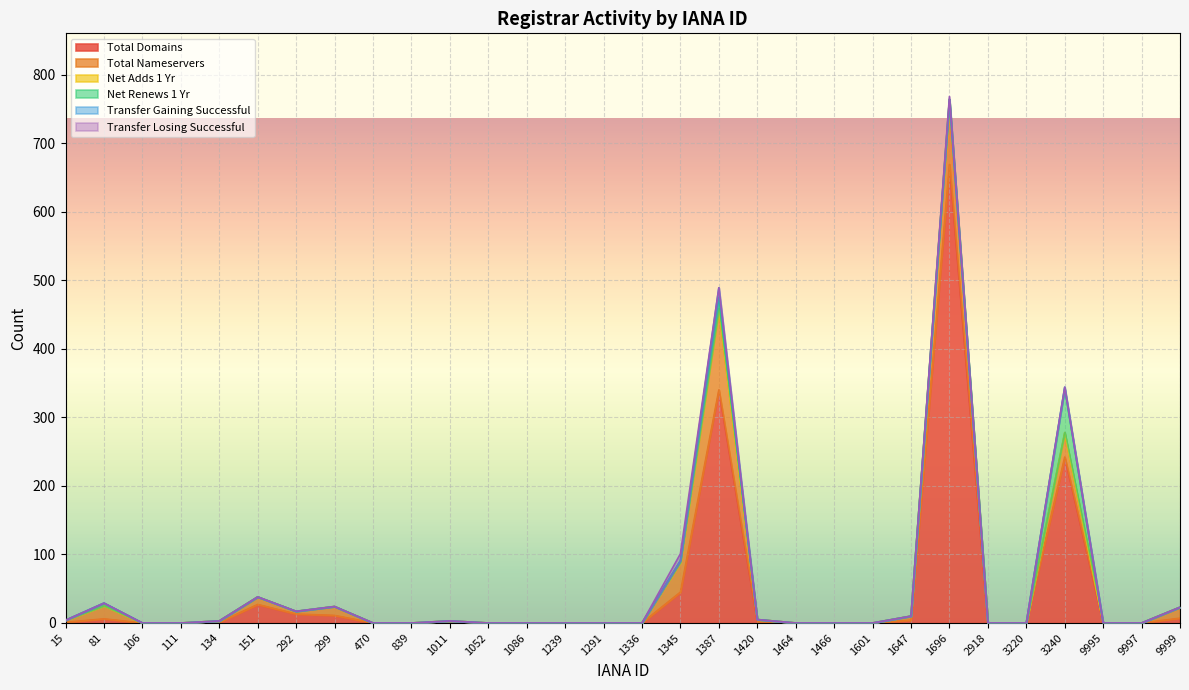

True or false: transfer-losing-successful has a value of -5 at 1420.

False